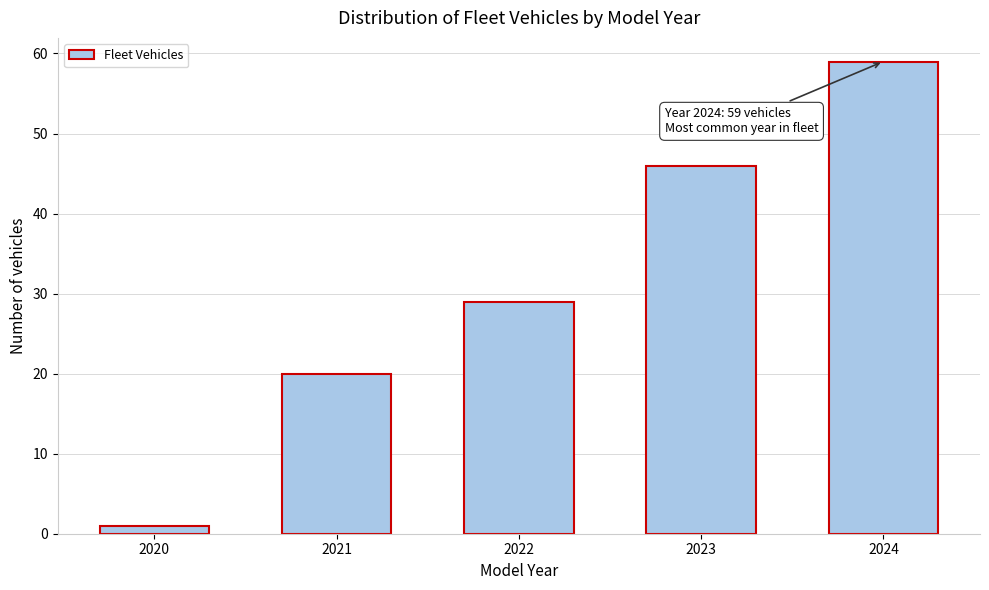

Reading right to left, list all the values displayed in this chart.

59	46	29	20	1